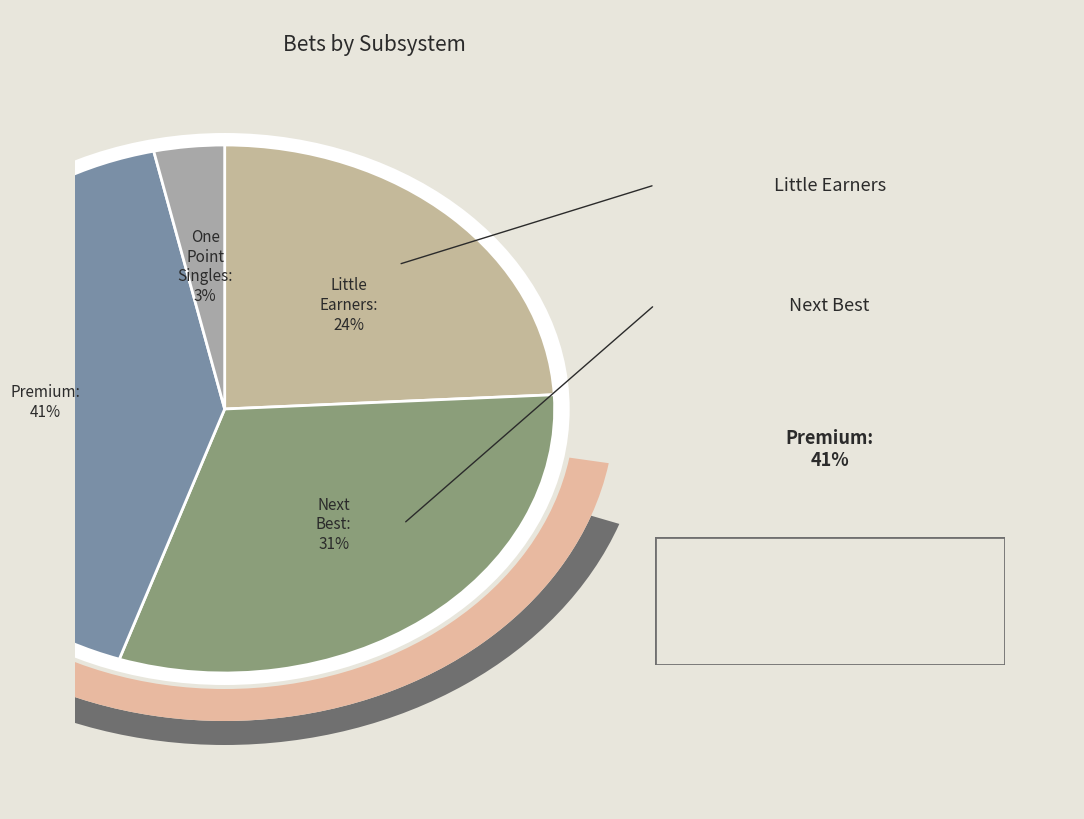

The Premium slice represents 41% of the pie. True or false?

True